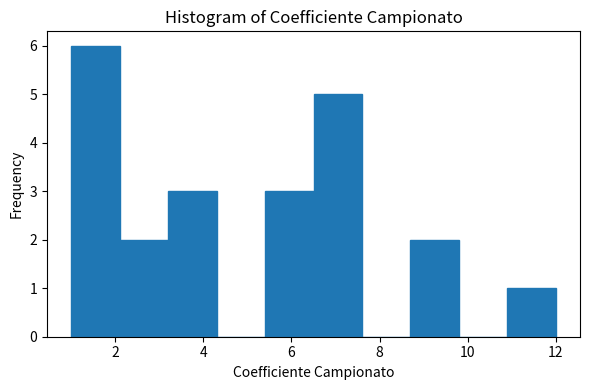

Reading left to right, list every bar in this chart as the range it spans on the x-axis followed by its height. Neither the bar edges nor the heights are printed on the chart, so give them approximately, as read against the axes.

1.0 to 2.1: 6
2.1 to 3.2: 2
3.2 to 4.3: 3
4.3 to 5.4: 0
5.4 to 6.5: 3
6.5 to 7.6: 5
7.6 to 8.7: 0
8.7 to 9.8: 2
9.8 to 10.9: 0
10.9 to 12.0: 1